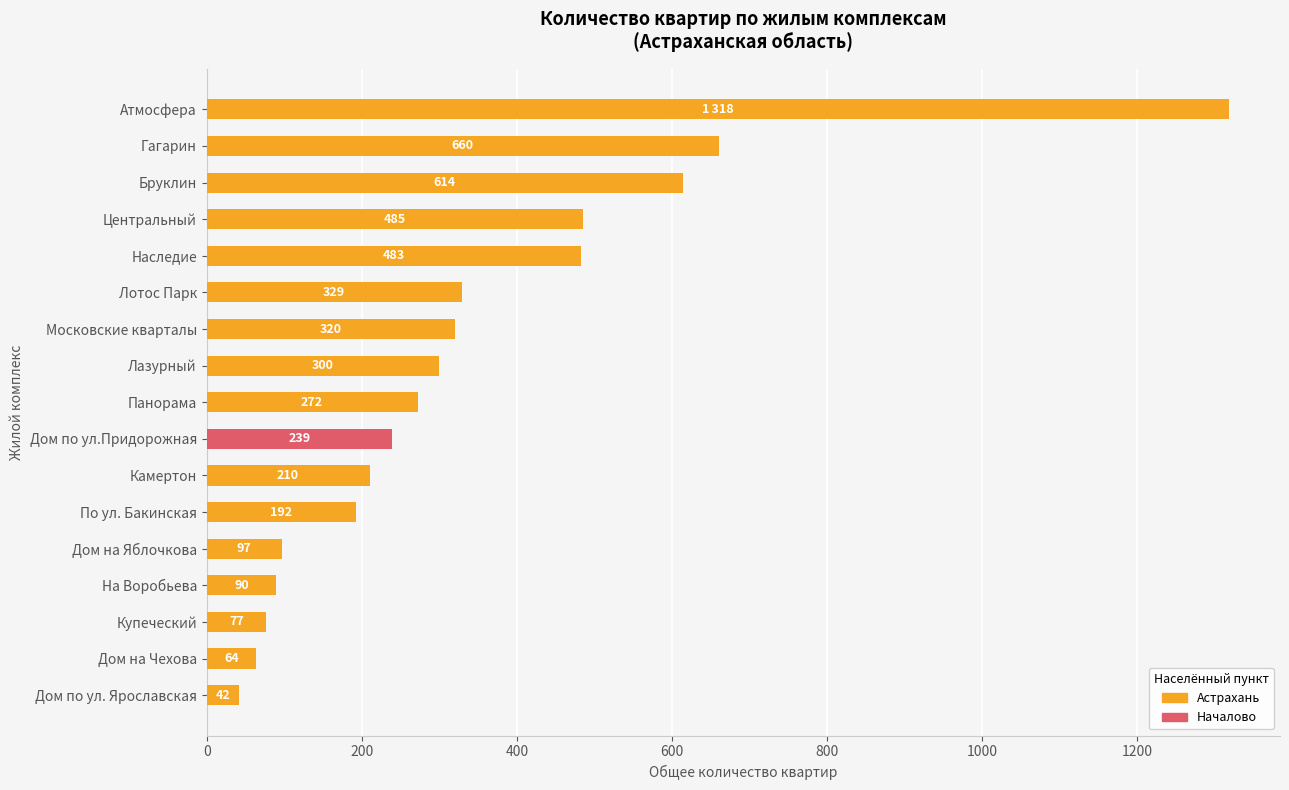

List the series in order of their overall mean, highest first.

Астрахань, Началово